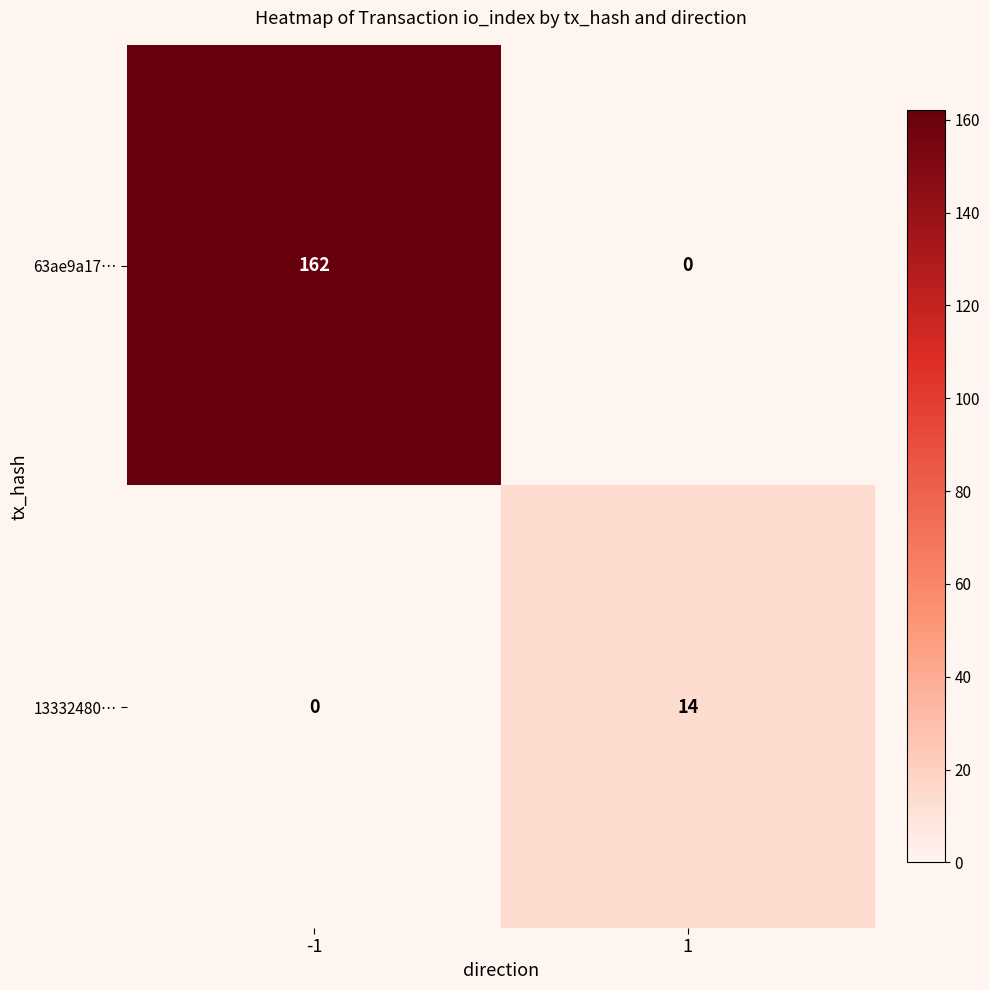

What is the sum of the 63ae9a17… values at -1 and 1?

162